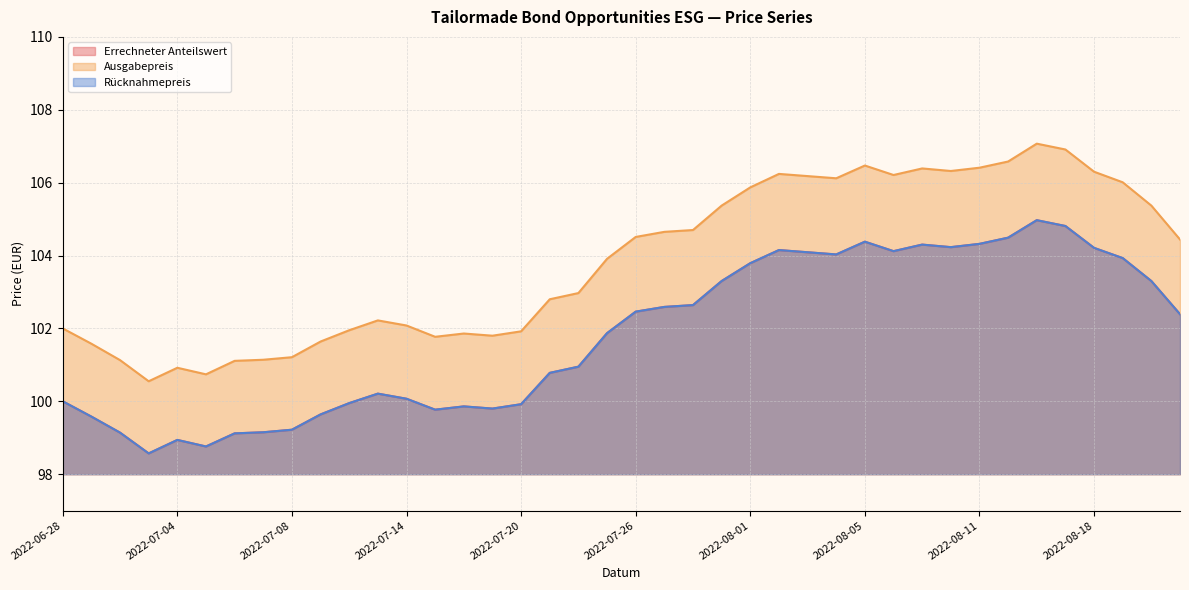

What is the value of the Rücknahmepreis point at the 12th from the left?

100.2